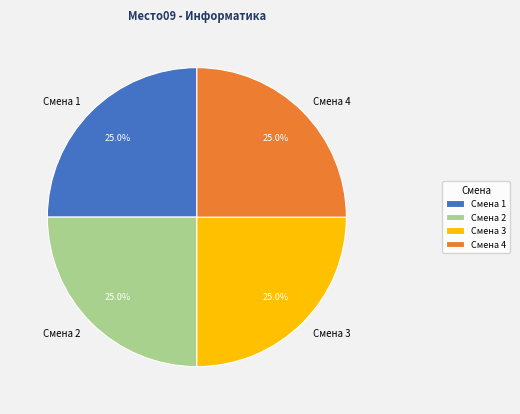

How many segments does this pie chart have?

4